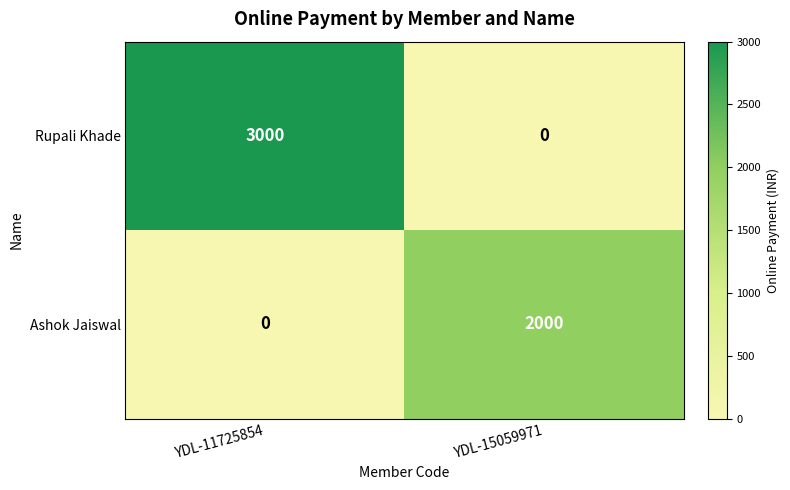

At YDL-15059971, list the series in order from smallest to largest.

Rupali Khade, Ashok Jaiswal